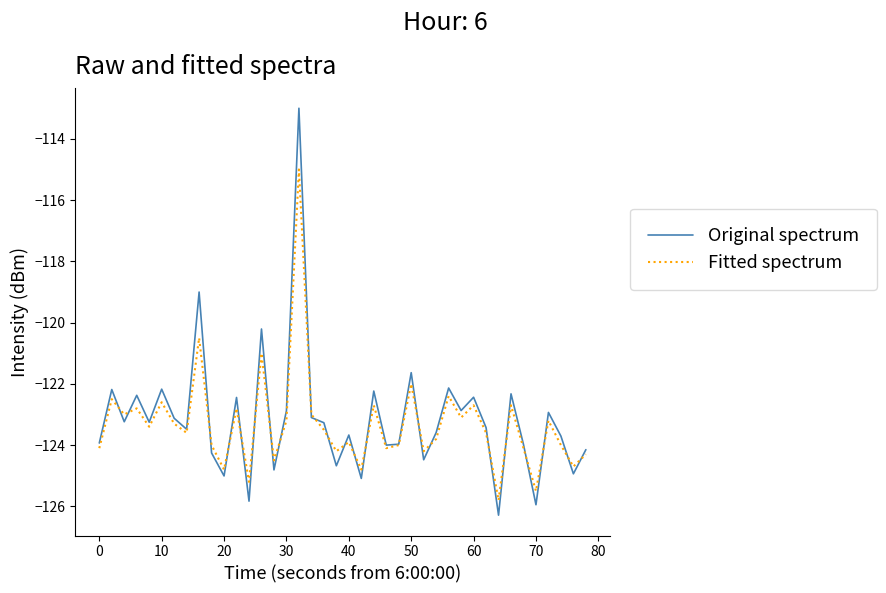

Rank the series by their maximum value, from lowest to highest.

Fitted spectrum, Original spectrum